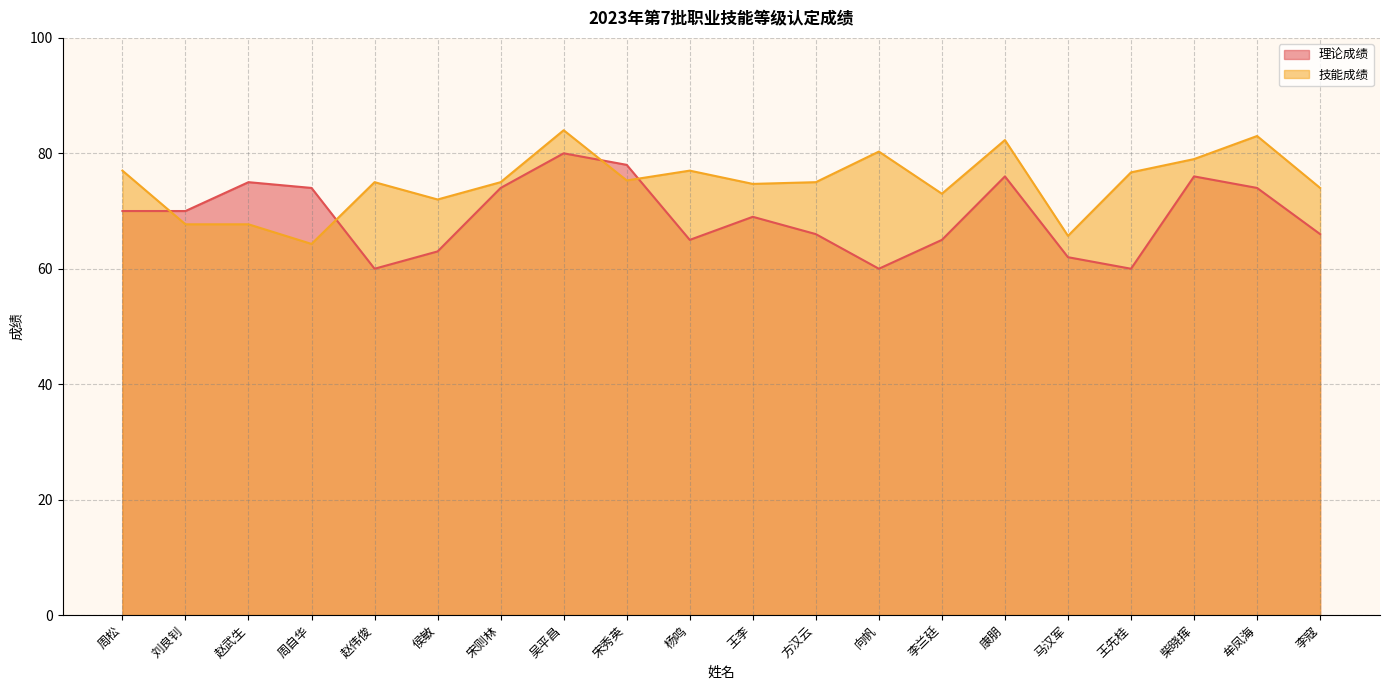

What value does the 技能成绩 series have at 王李?

74.7